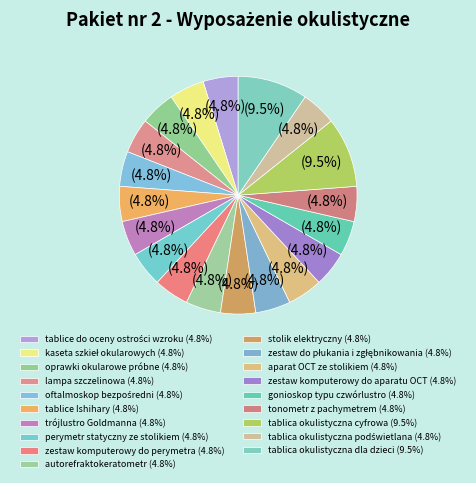

Is there a majority slice in this chart?

No